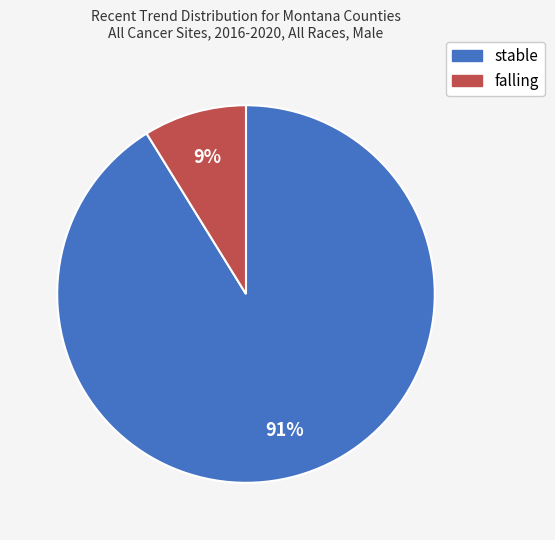

Does any single category account for the majority?

Yes